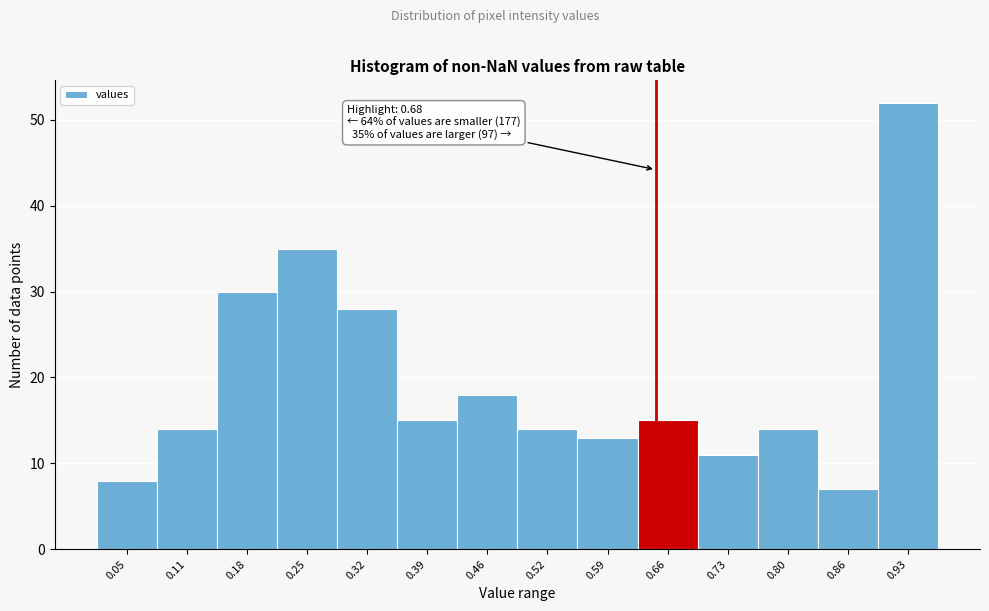

Reading left to right, transcribe all the data shown in this chart.

8	14	30	35	28	15	18	14	13	15	11	14	7	52